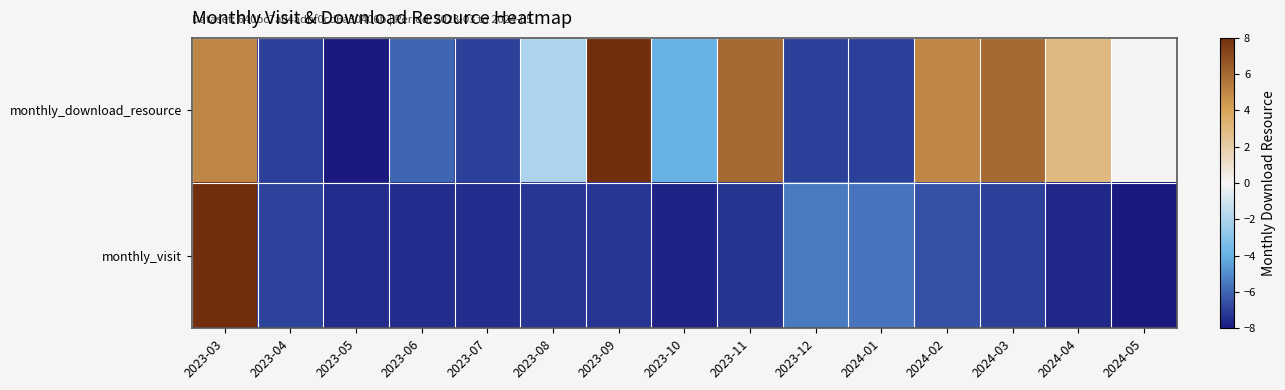

Count the number of categories in the chart.

15